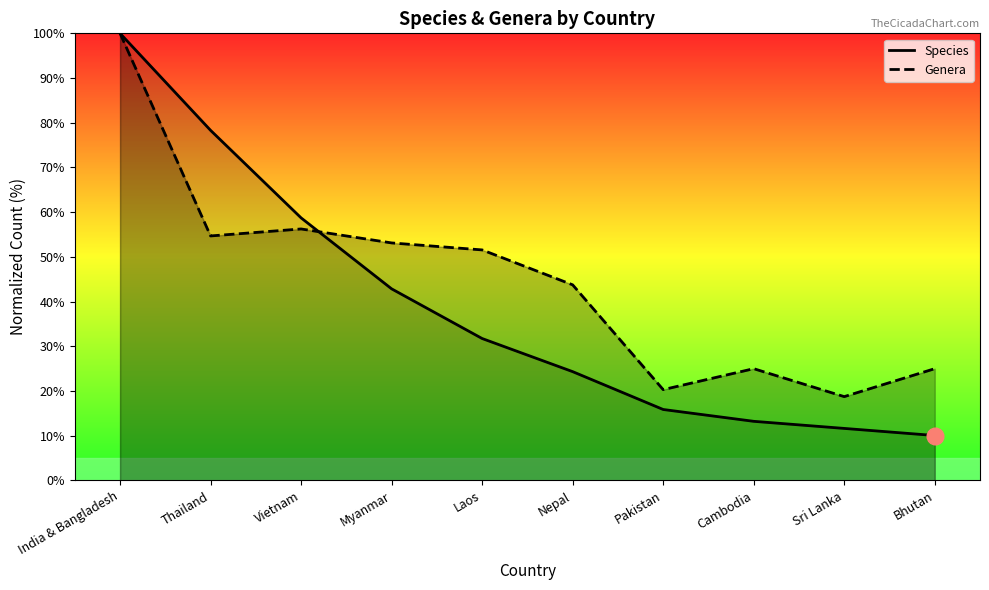

Reading left to right, what are all the values shown in this chart?

Species: 100.0	78.3	58.7	42.9	31.7	24.3	15.9	13.2	11.6	10.1
Genera: 100.0	54.7	56.2	53.1	51.6	43.8	20.3	25.0	18.8	25.0